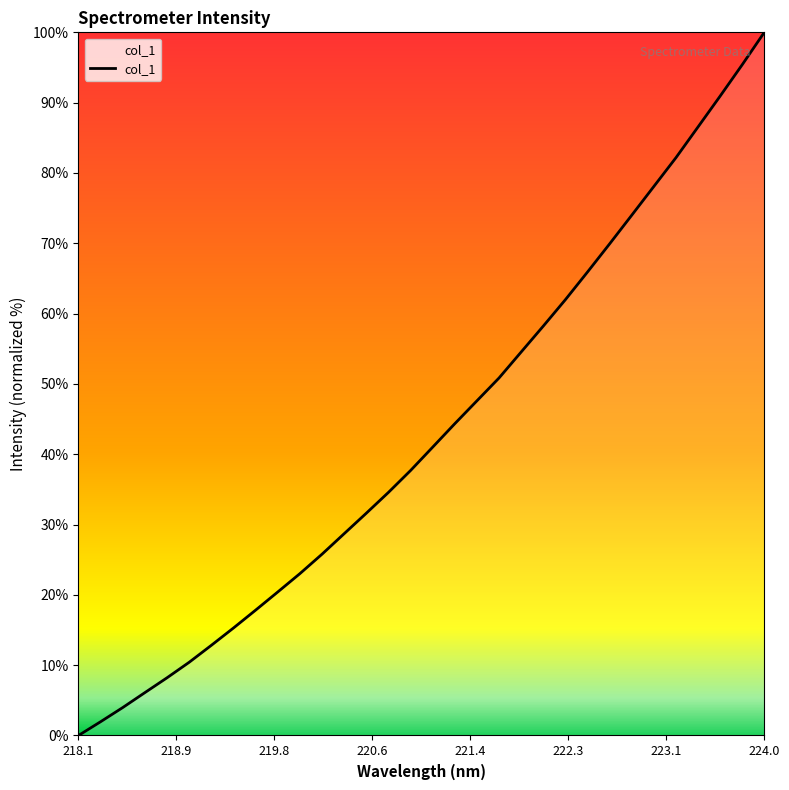

What is the maximum value shown in the chart?

100.0